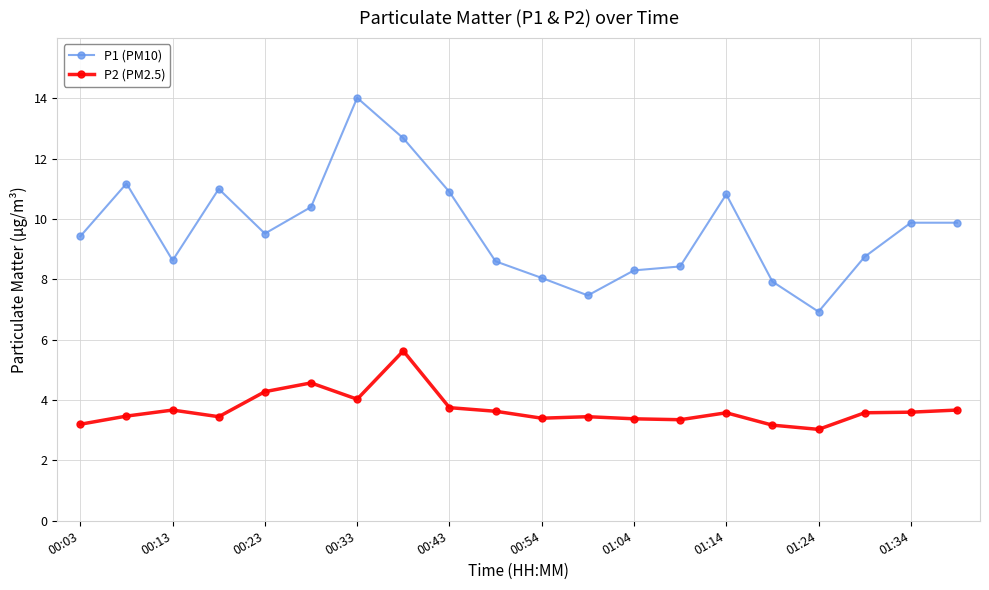

What is the value of the P2 (PM2.5) point at the 12th from the left?

3.5